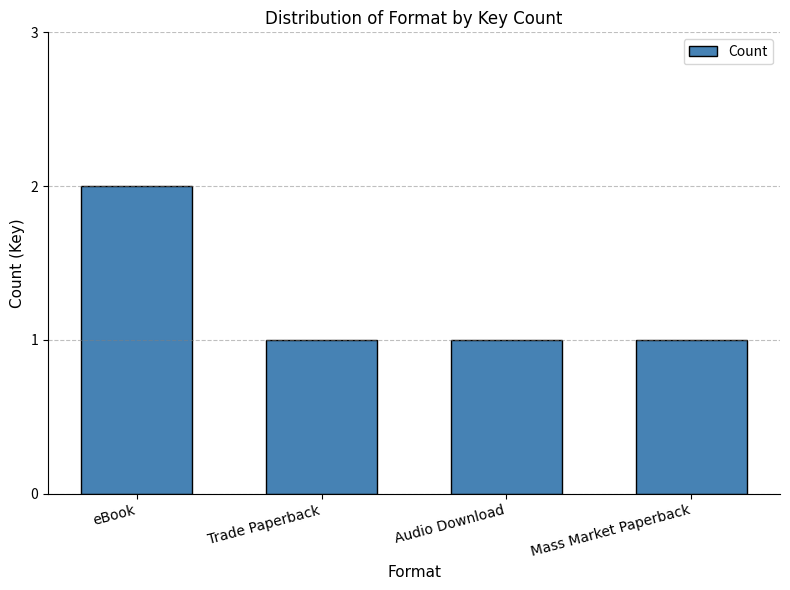

Approximately how many times larger is the value at eBook compared to Audio Download?

2.0